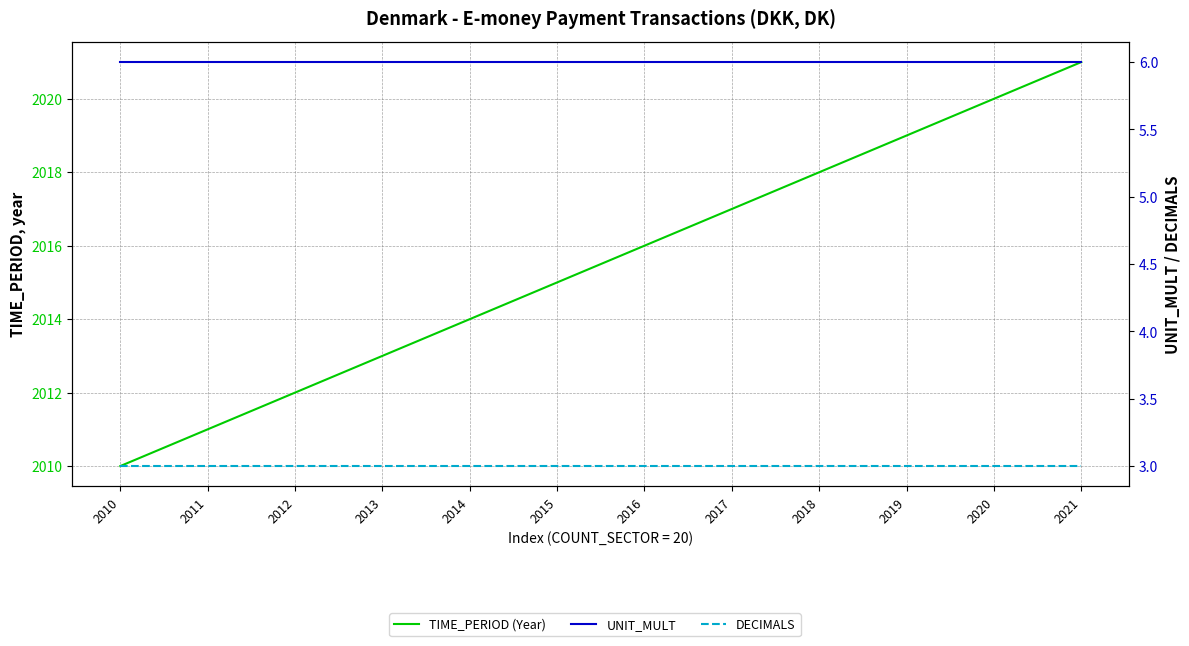

Which label corresponds to the smallest value in the chart?

2010